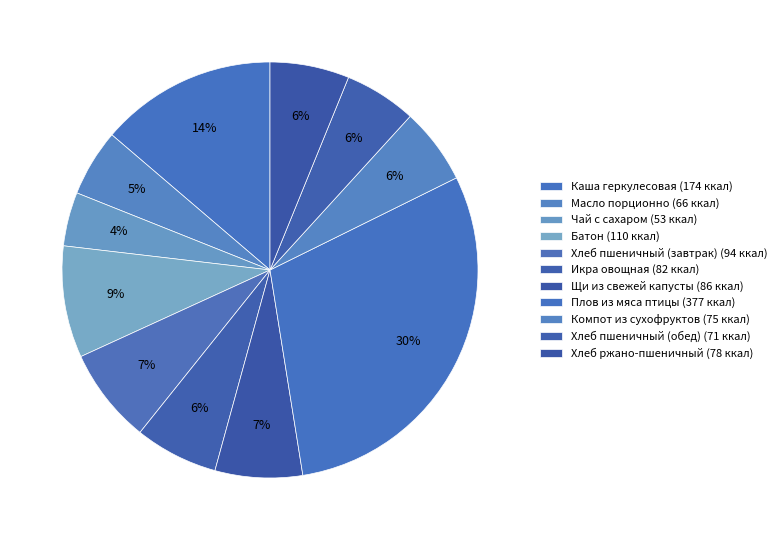

True or false: Плов из мяса птицы accounts for 30% of the total.

True